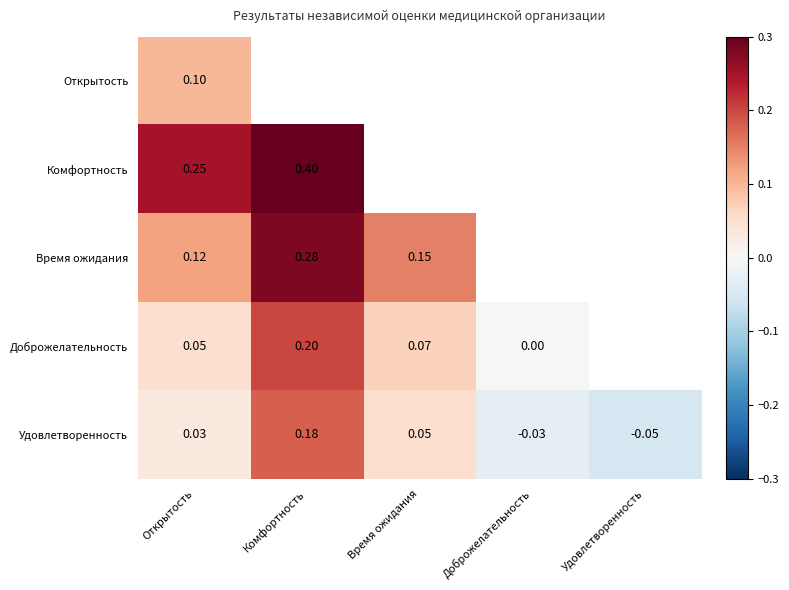

Where does the Удовлетворенность series first go above 0?

Открытость